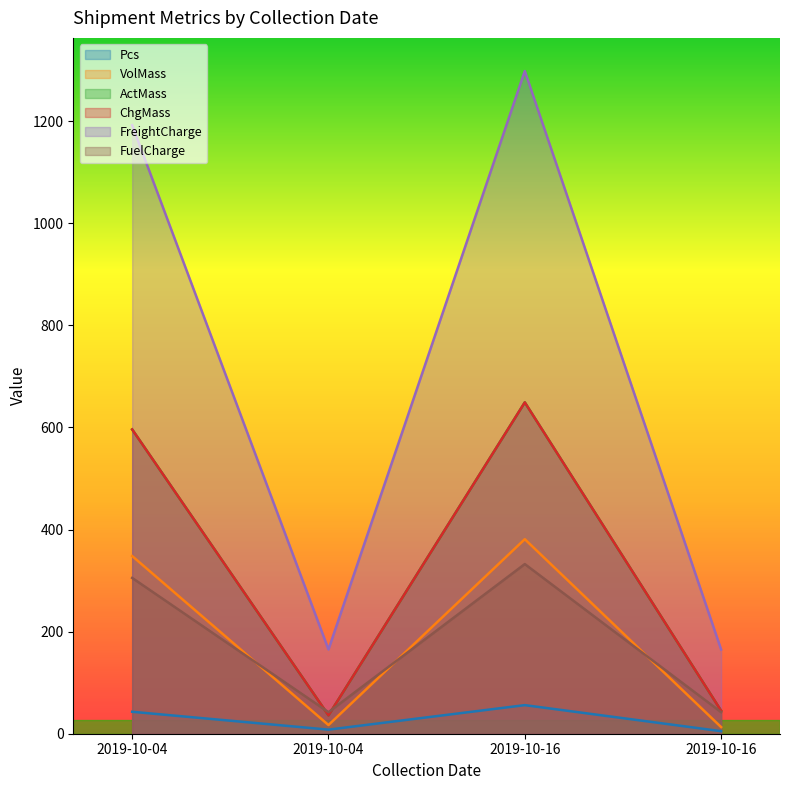

What is the maximum value for FreightCharge?

1298.0